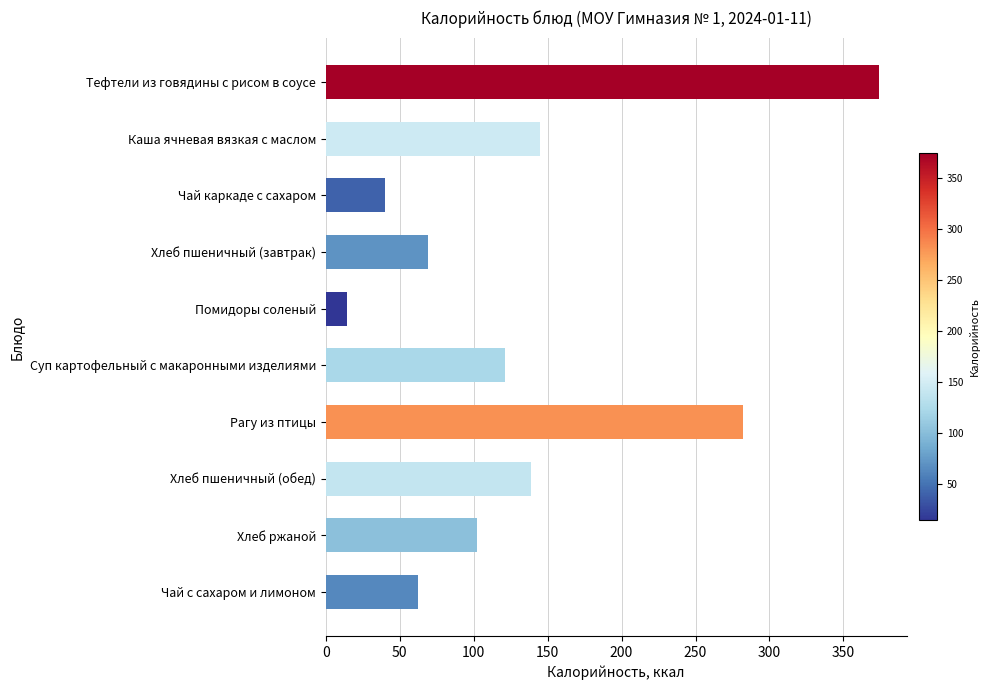

Reading bottom to top, extract all data points from this chart.

62.6	102.5	138.5	282.4	121.2	14.4	69.2	39.9	145.1	374.0